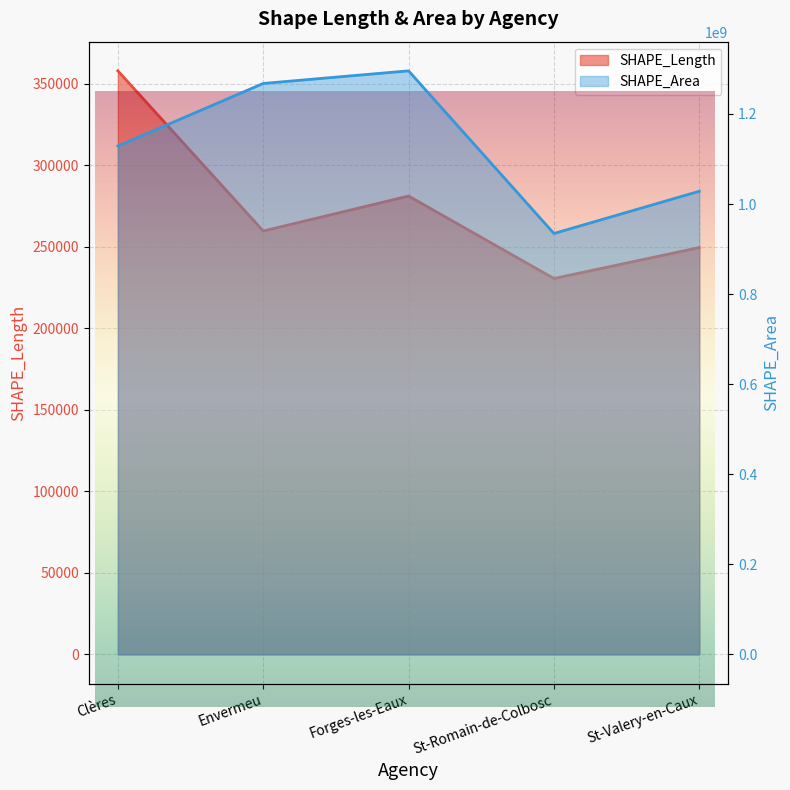

List the labels in order of SHAPE_Area value, smallest first.

St-Romain-de-Colbosc, St-Valery-en-Caux, Clères, Envermeu, Forges-les-Eaux